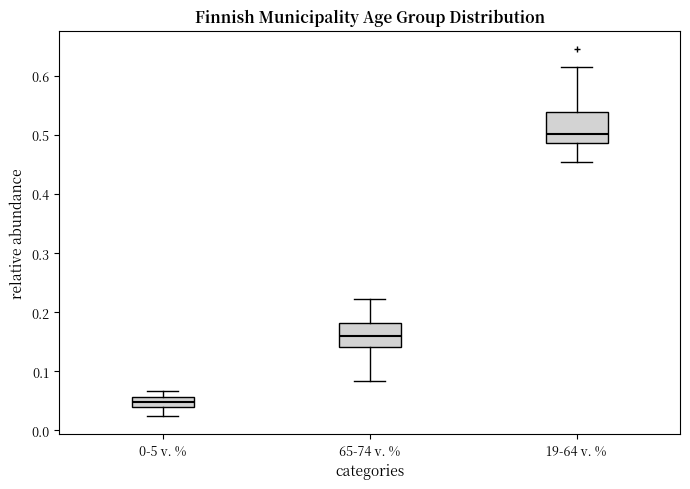

Comparing the boxes themselves (not the whiskers), which one is the tallest?

19-64 v. %